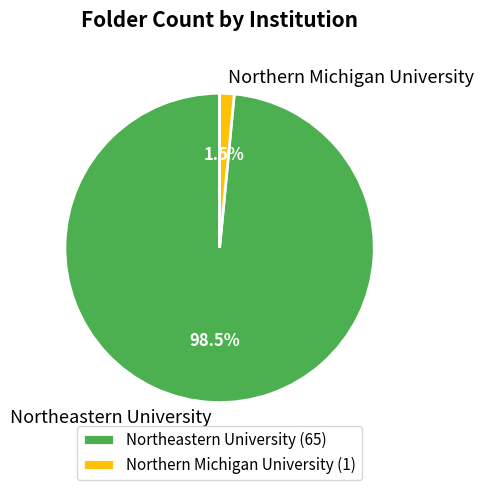

Combined, what portion of the pie is Northeastern University and Northern Michigan University?

100.0%